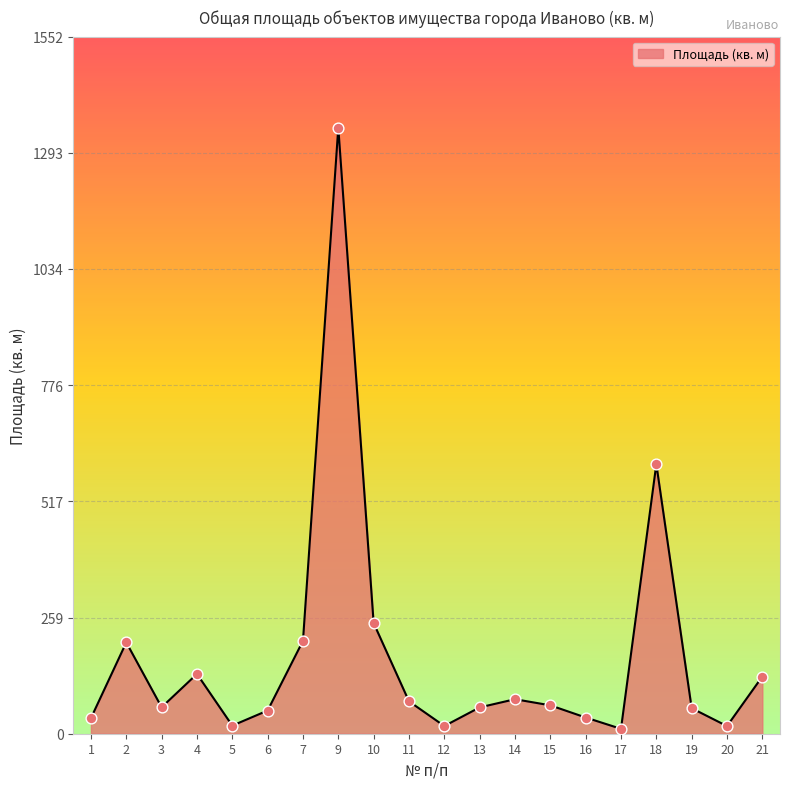

What is the ratio of the value at 7 to the value at 3?

3.5